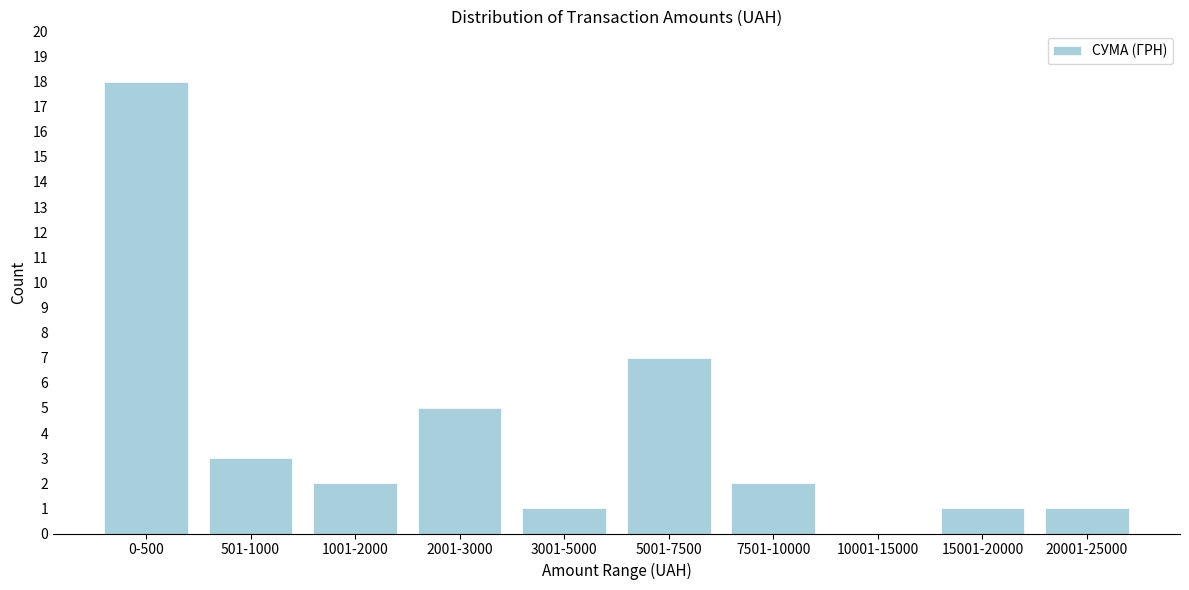

Reading left to right, extract all data points from this chart.

0-500=18	501-1000=3	1001-2000=2	2001-3000=5	3001-5000=1	5001-7500=7	7501-10000=2	10001-15000=0	15001-20000=1	20001-25000=1